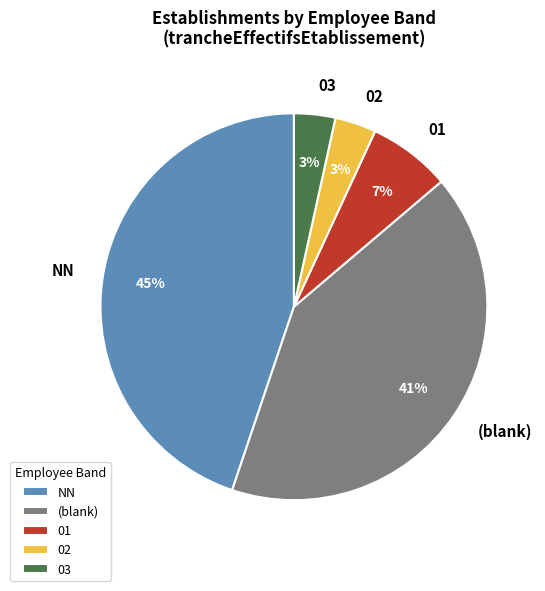

True or false: NN accounts for 45% of the total.

True